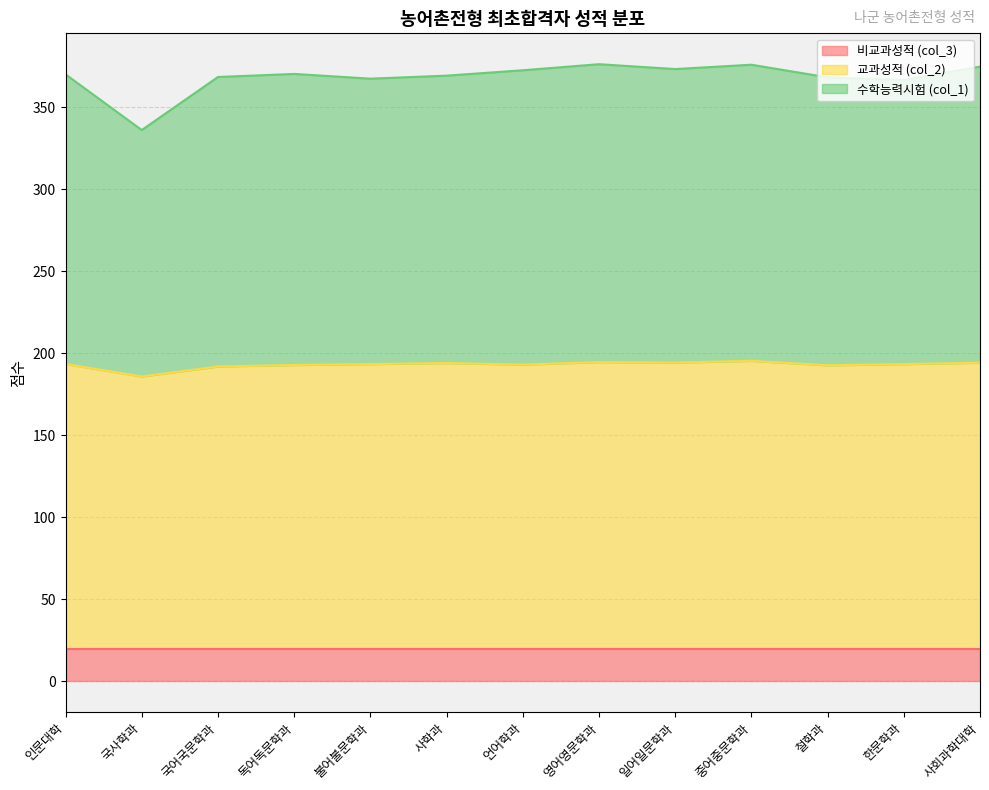

True or false: 교과성적 (col_2) has a value of 61.2 at 중어중문학과.

False